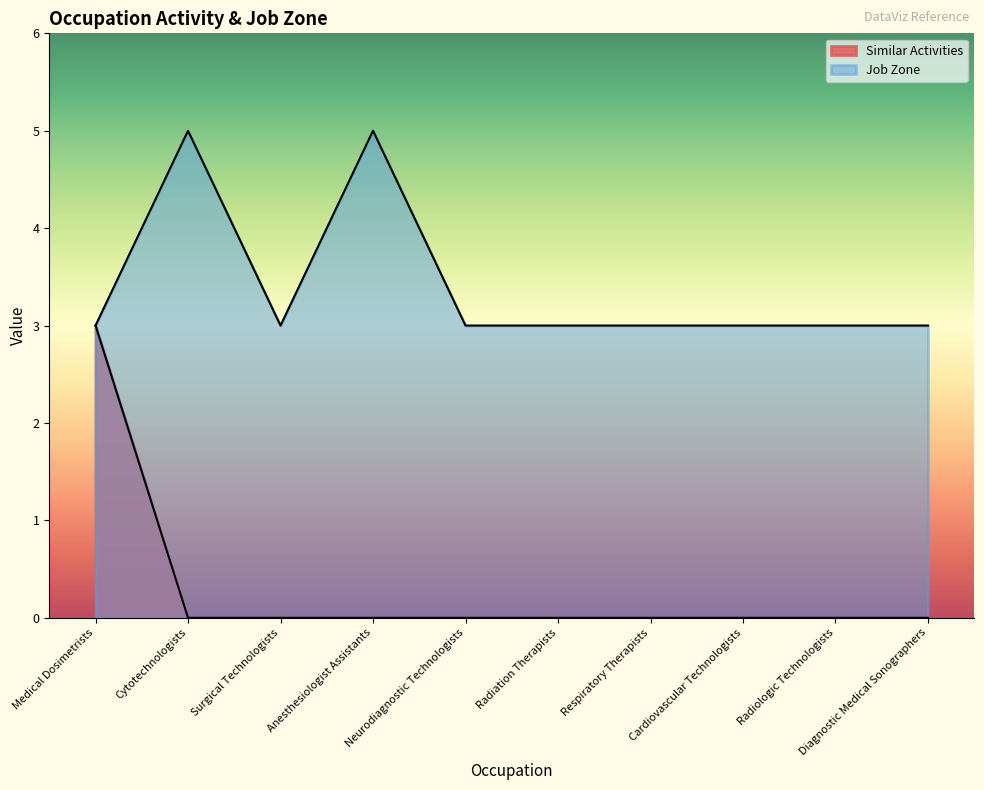

True or false: Similar Activities has more than 0 points higher than both neighbors.

False